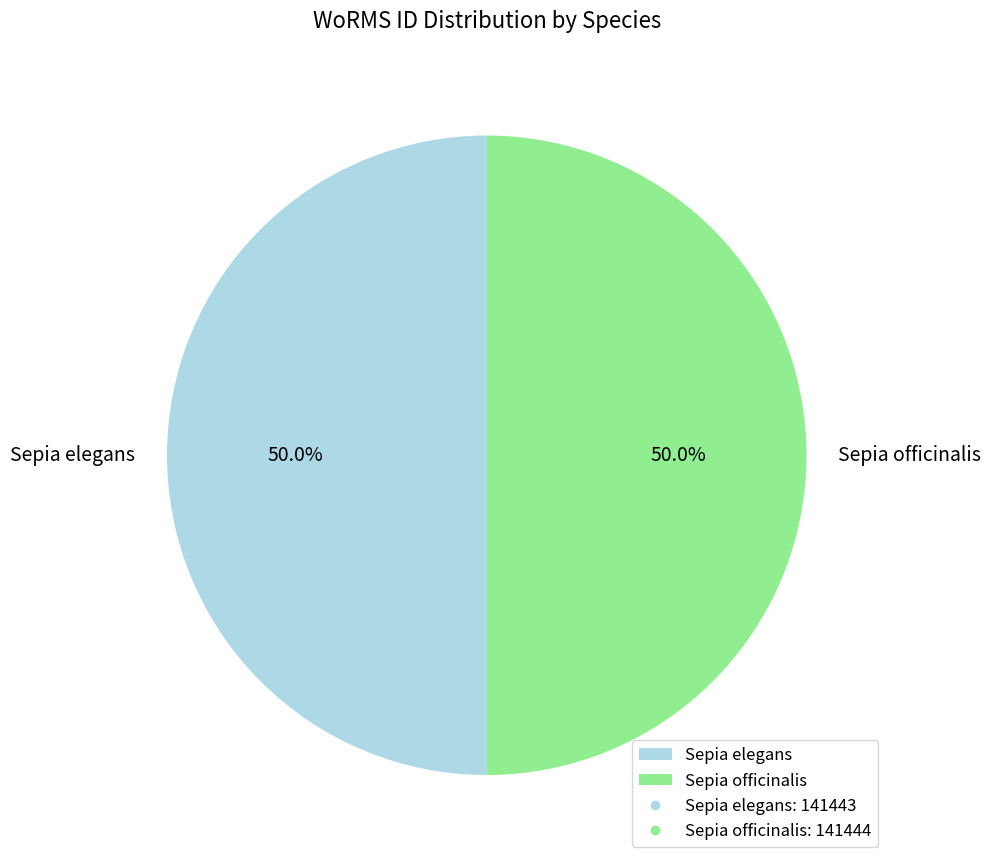

Approximately how many times larger is the value at Sepia officinalis compared to Sepia elegans?

1.0